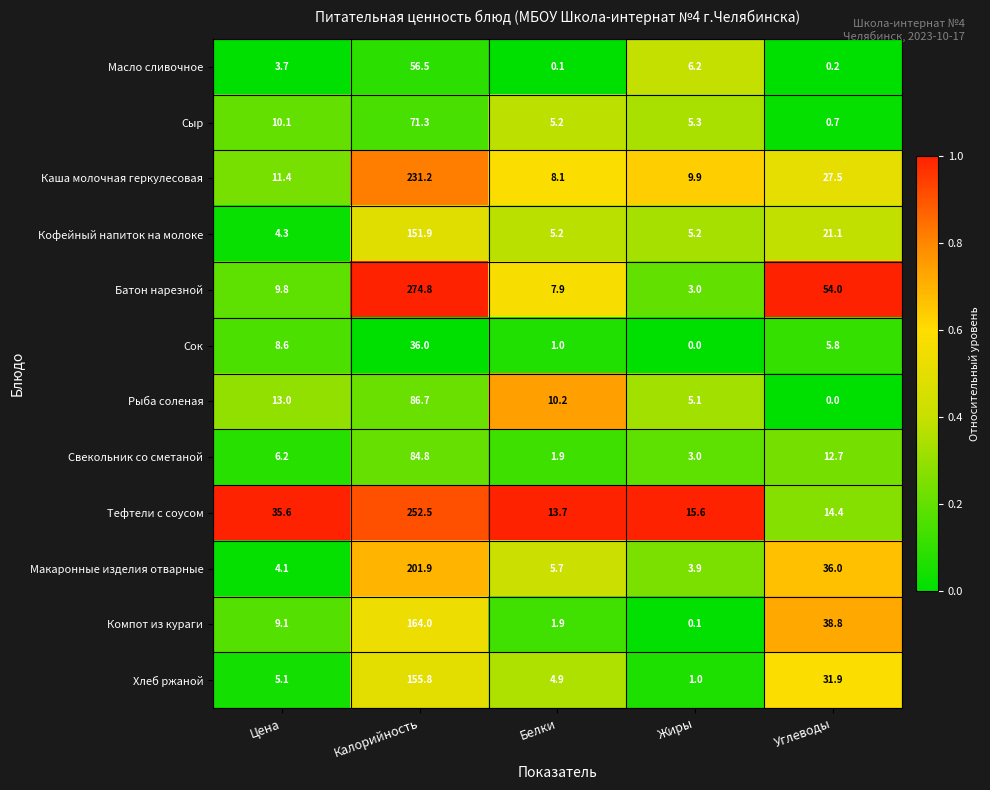

What is the difference between the highest and lowest values at Цена?

31.9